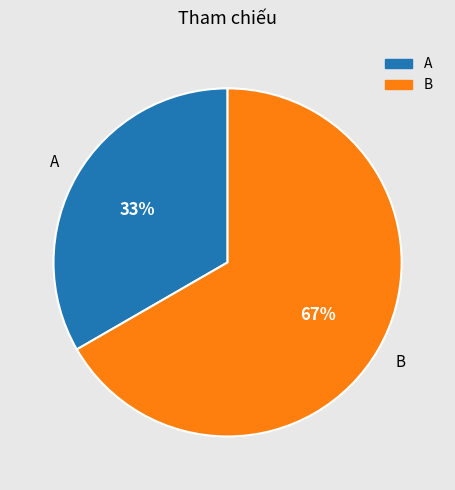

True or false: B accounts for 67% of the total.

True